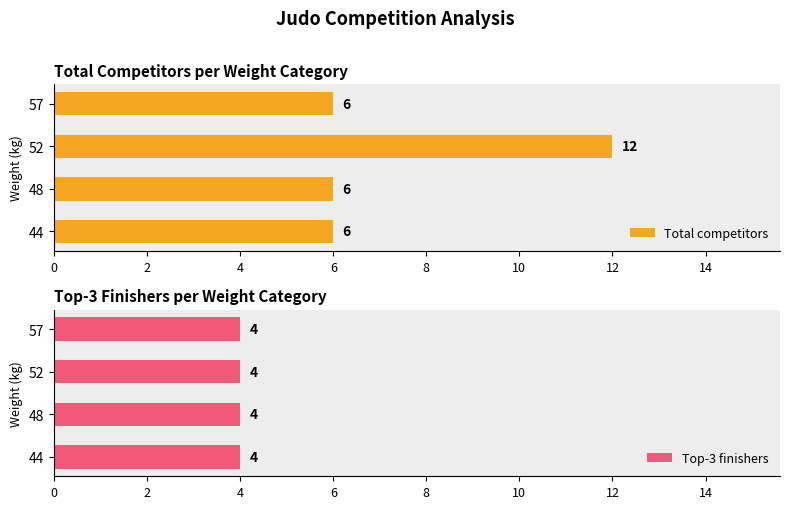

At how many categories does at least one series exceed 7?

1